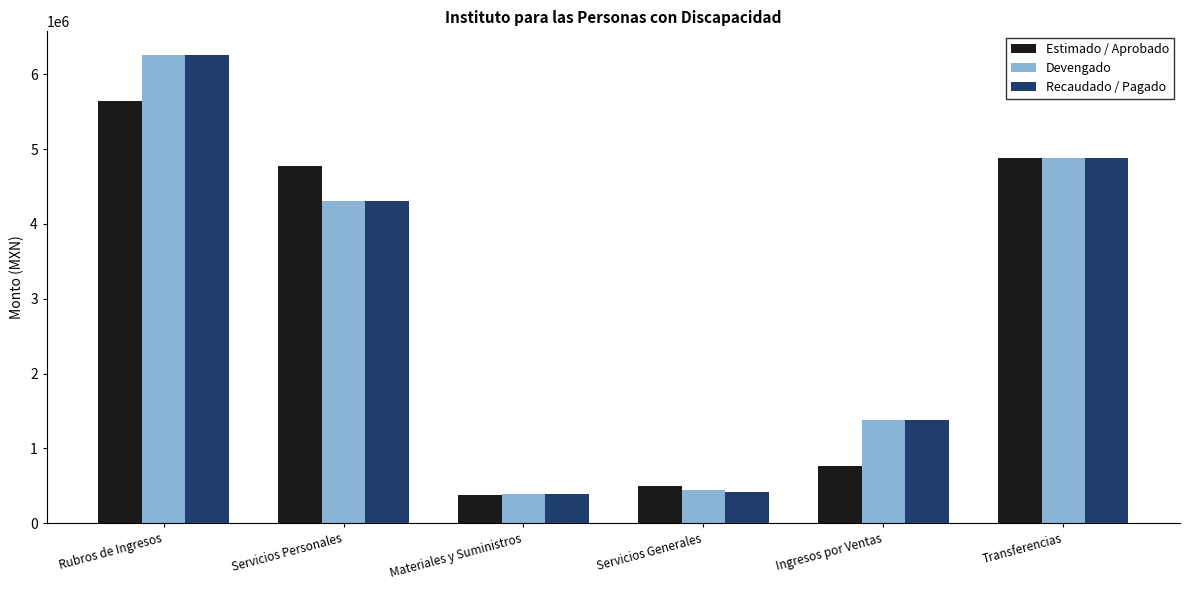

At how many categories does at least one series exceed 1533736?

3